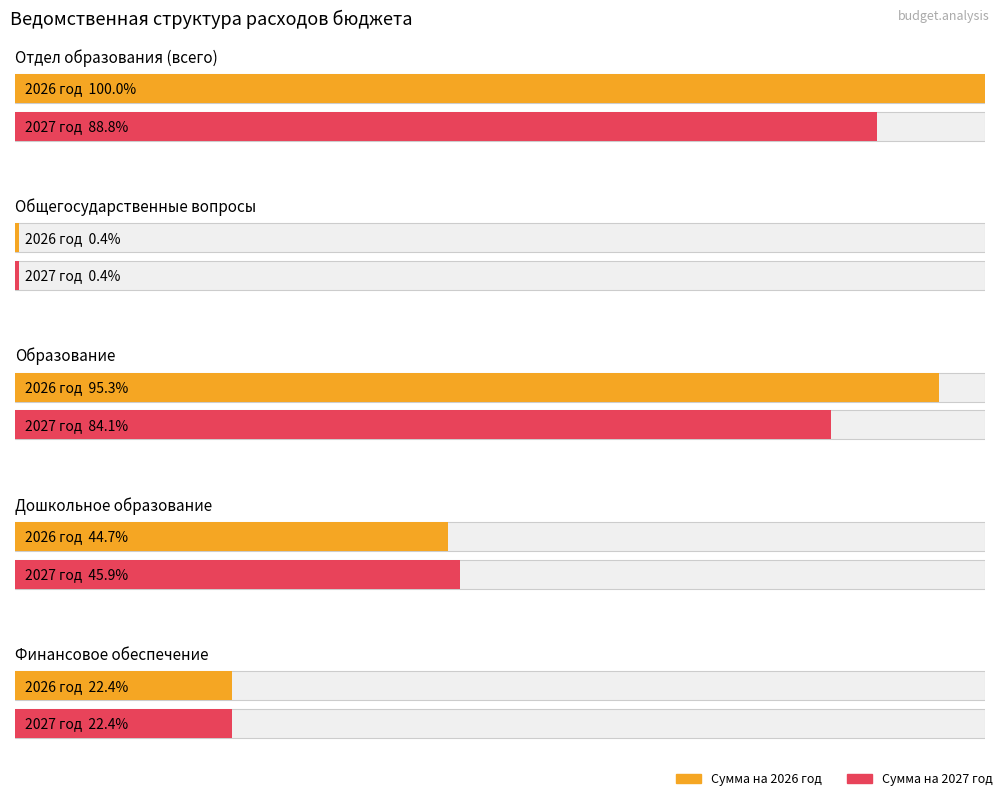

Which series has the largest total across all categories?

Сумма на 2026 год